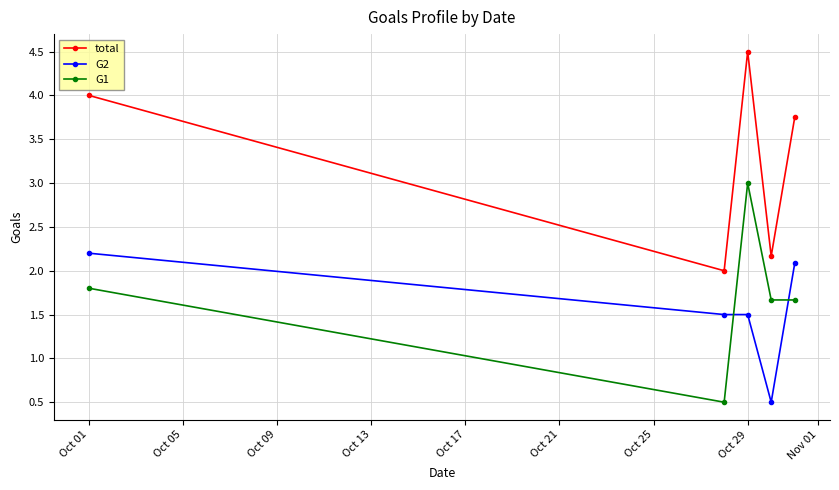

Does the chart have visible grid lines?

Yes